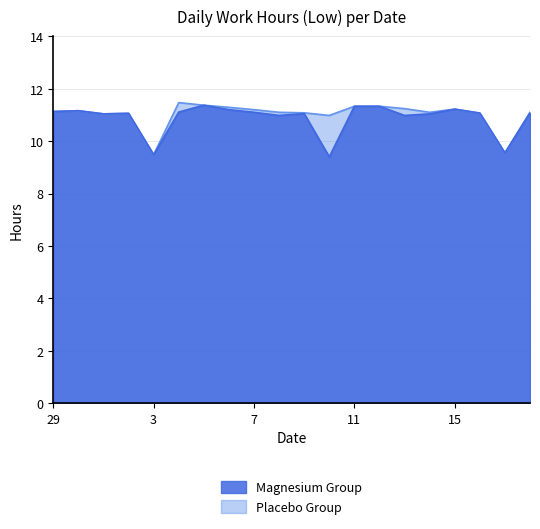

How many series are shown in this chart?

2